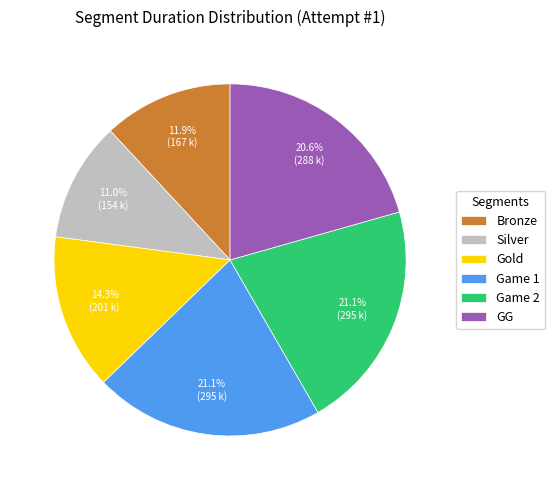

What percentage is the Game 2 slice, to the nearest percent?

21%